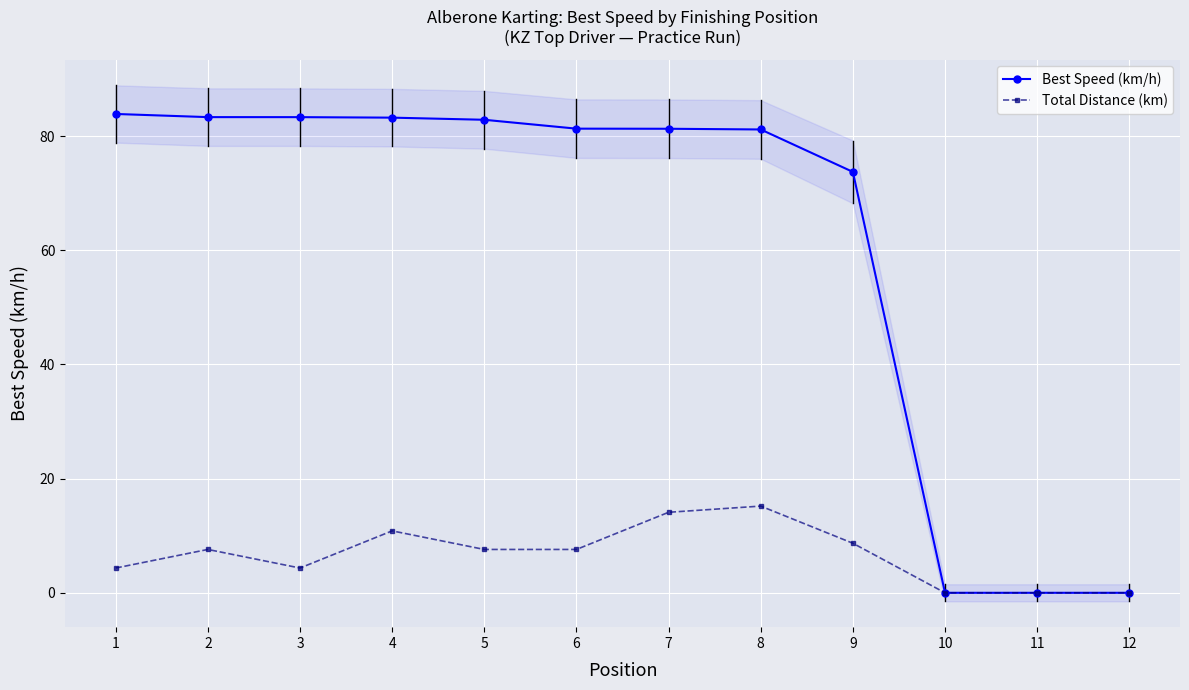

Reading left to right, list all the values displayed in this chart.

Best Speed (km/h): 1=83.9	2=83.3	3=83.3	4=83.2	5=82.9	6=81.3	7=81.3	8=81.2	9=73.7	10=0.0	11=0.0	12=0.0
Total Distance (km): 1=4.3	2=7.6	3=4.3	4=10.8	5=7.6	6=7.6	7=14.1	8=15.2	9=8.7	10=0.0	11=0.0	12=0.0